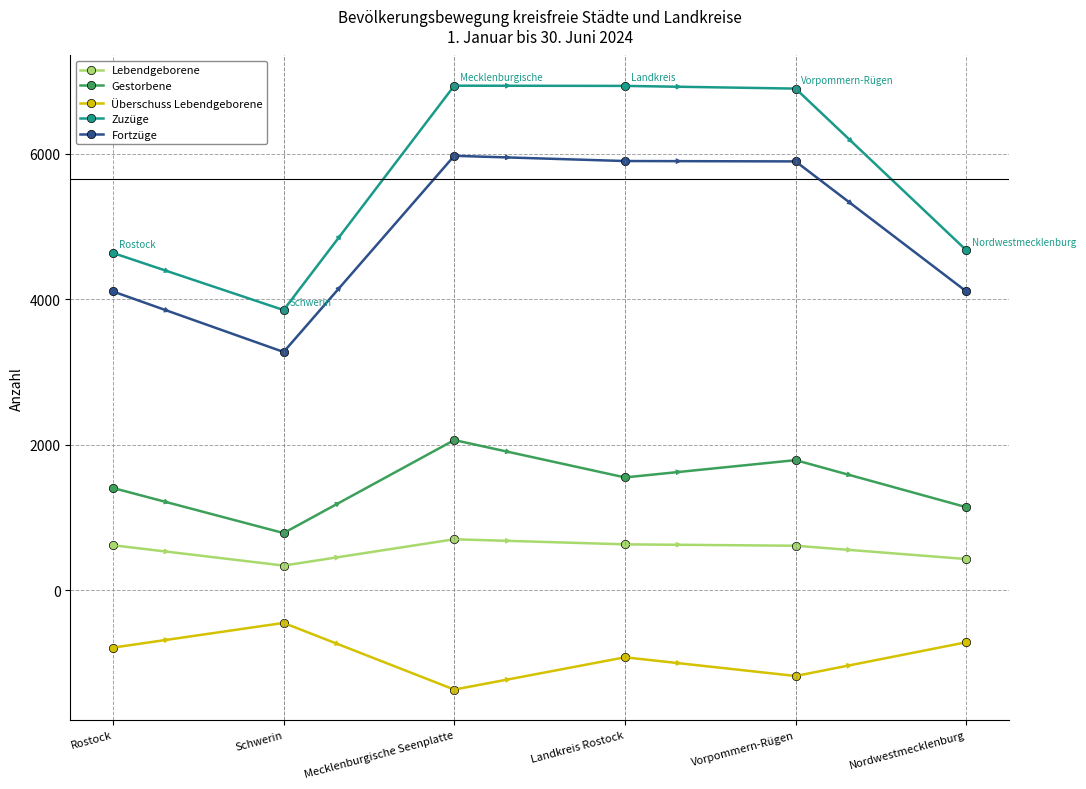

What is the value of the Überschuss Lebendgeborene point at the 4th from the left?

-920